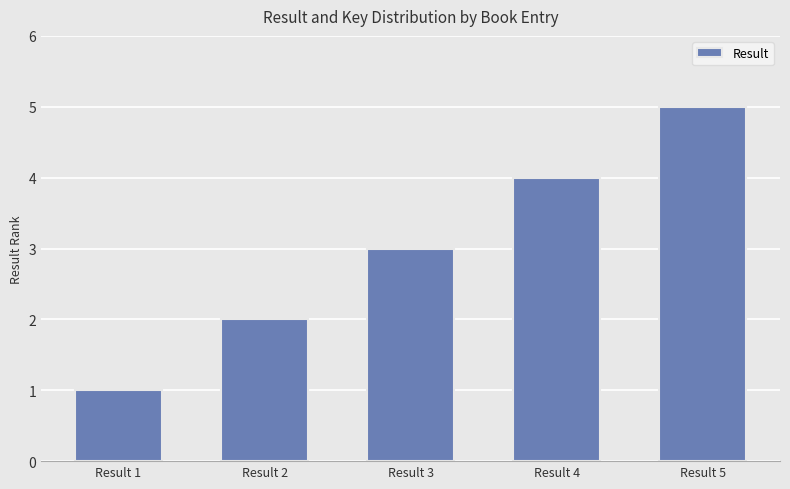

Between Result 3 and Result 4, which is larger?

Result 4